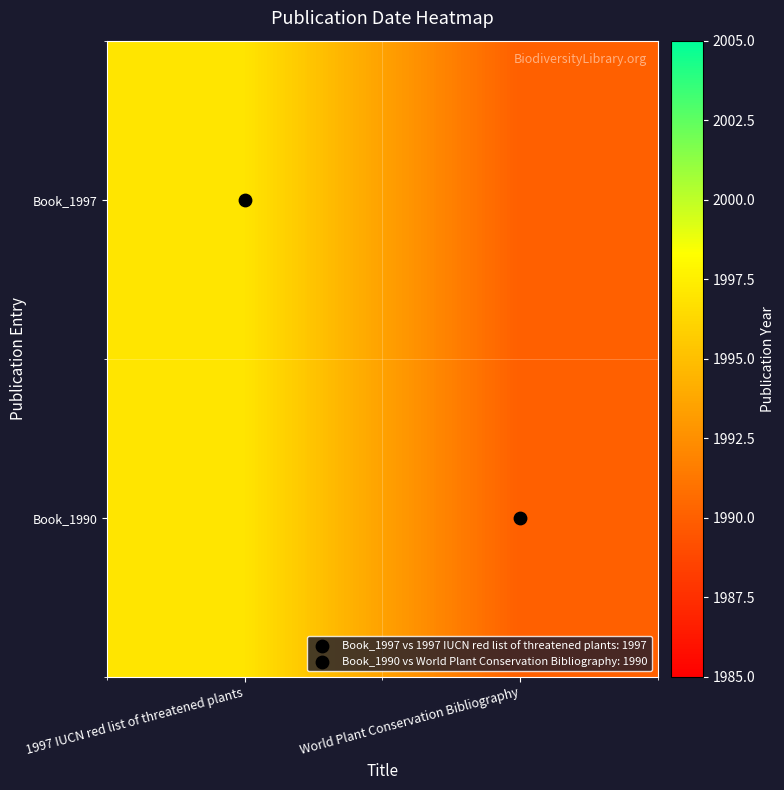

Which category has the highest value across all series?

1997 IUCN red list of threatened plants